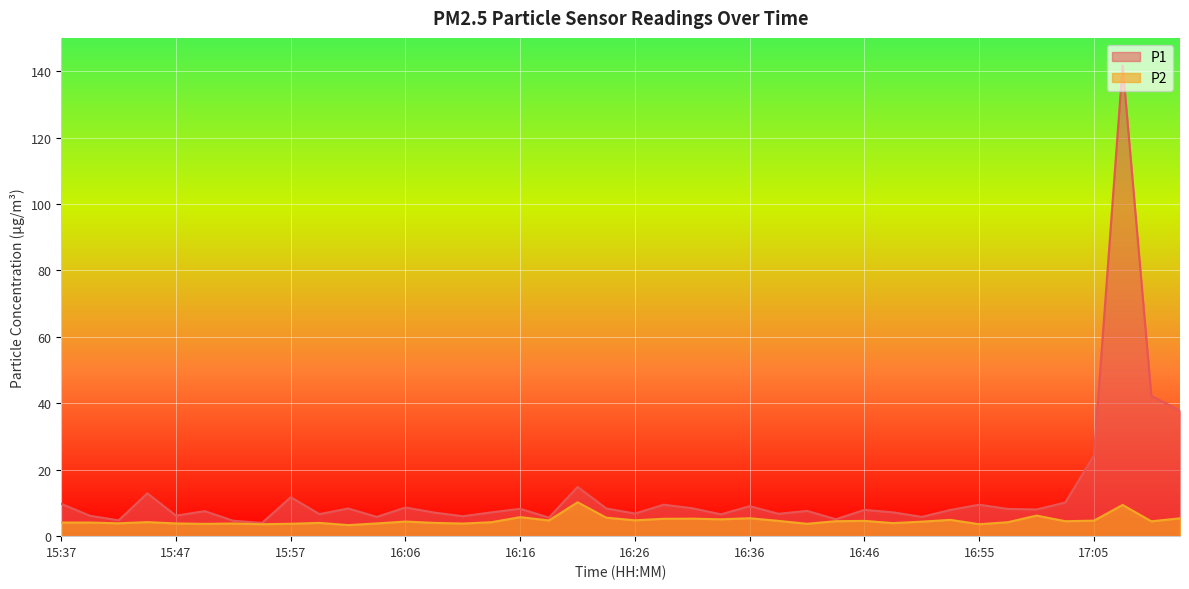

Count the number of data series in this chart.

2